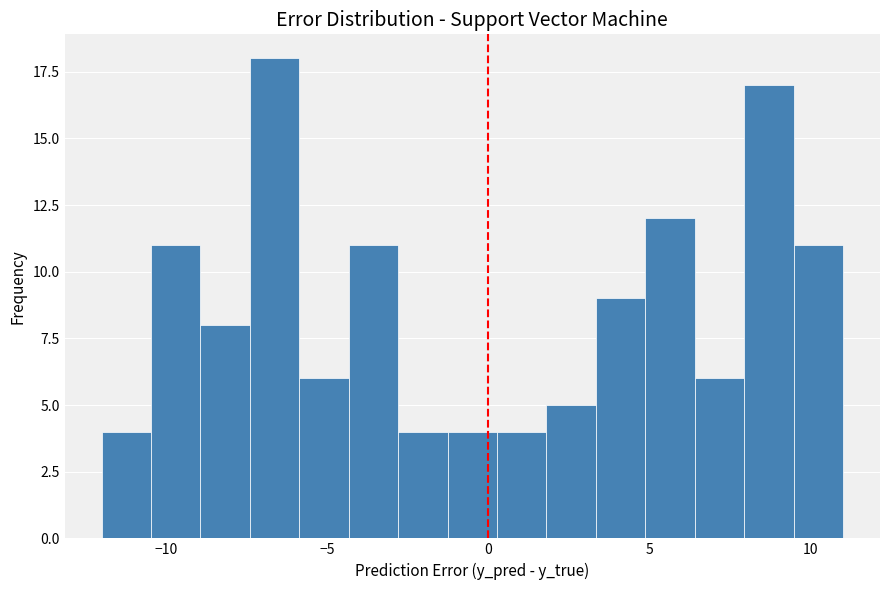

Read against the x-axis, roughly where is the centre of the tallest bar?

-6.5